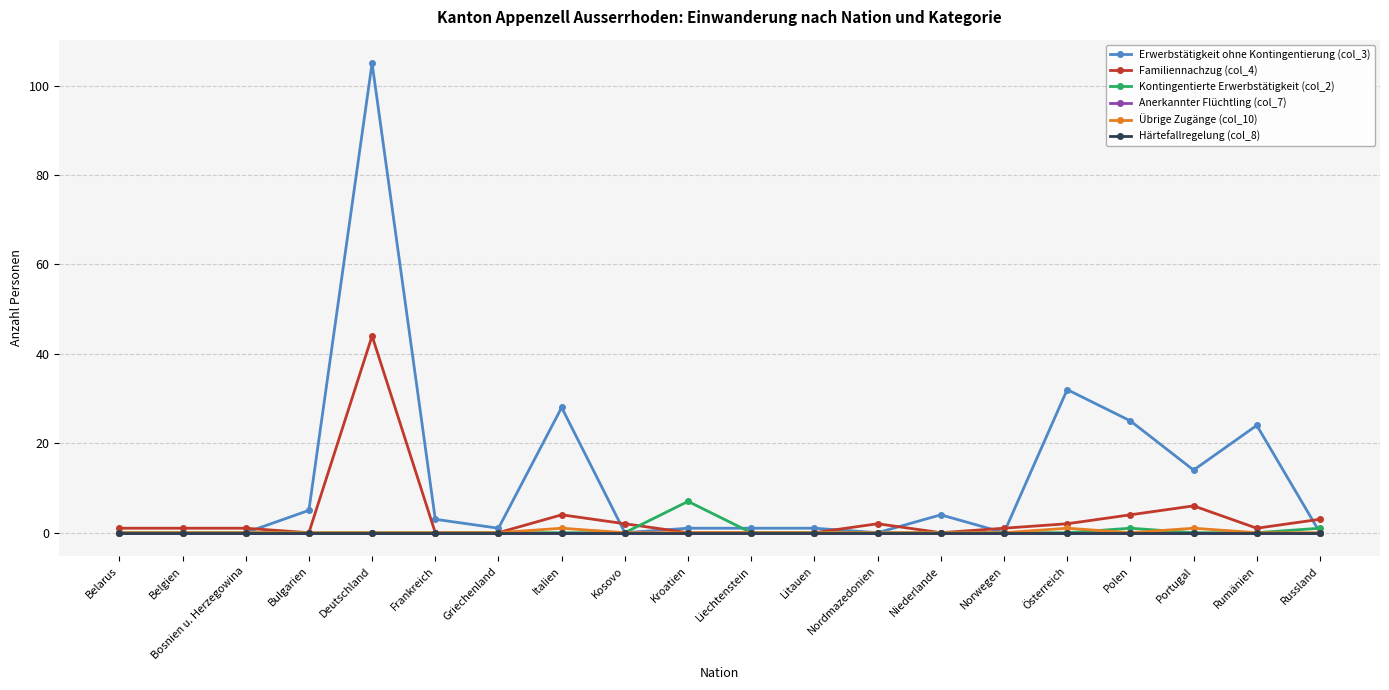

Reading left to right, extract all data points from this chart.

Erwerbstätigkeit ohne Kontingentierung (col_3): 0	0	0	5	105	3	1	28	0	1	1	1	0	4	0	32	25	14	24	0
Familiennachzug (col_4): 1	1	1	0	44	0	0	4	2	0	0	0	2	0	1	2	4	6	1	3
Kontingentierte Erwerbstätigkeit (col_2): 0	0	0	0	0	0	0	0	0	7	0	0	0	0	0	0	1	0	0	1
Anerkannter Flüchtling (col_7): 0	0	0	0	0	0	0	0	0	0	0	0	0	0	0	0	0	0	0	0
Übrige Zugänge (col_10): 0	0	0	0	0	0	0	1	0	0	0	0	0	0	0	1	0	1	0	0
Härtefallregelung (col_8): 0	0	0	0	0	0	0	0	0	0	0	0	0	0	0	0	0	0	0	0